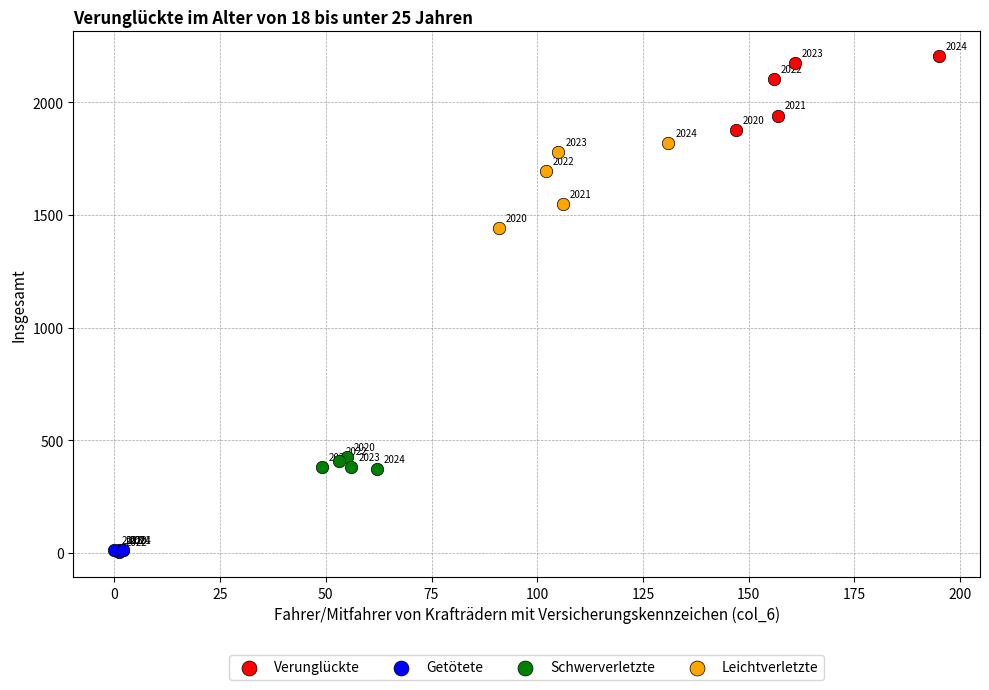

Which series has the widest spread of Y values?

Leichtverletzte